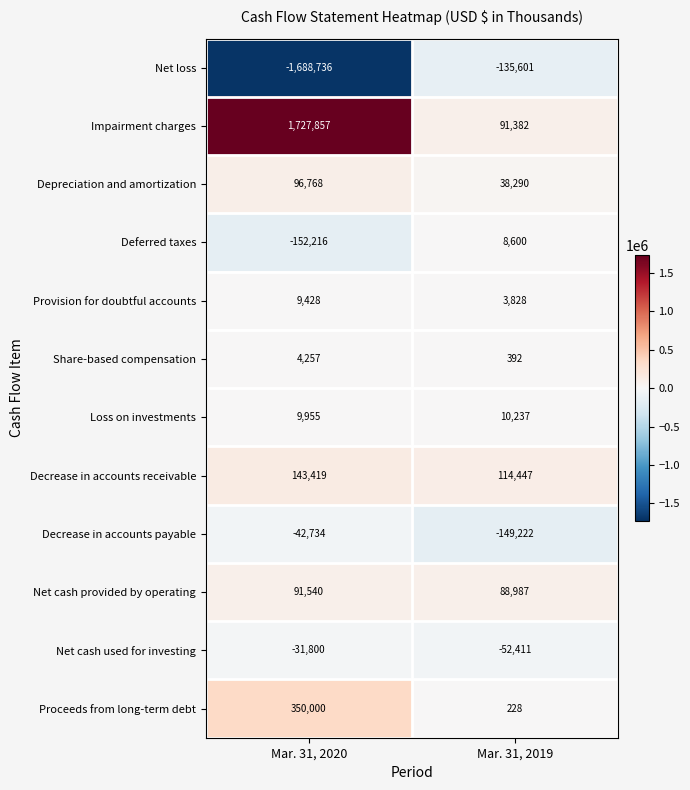

What is the lowest value of the Decrease in accounts receivable series?

114447